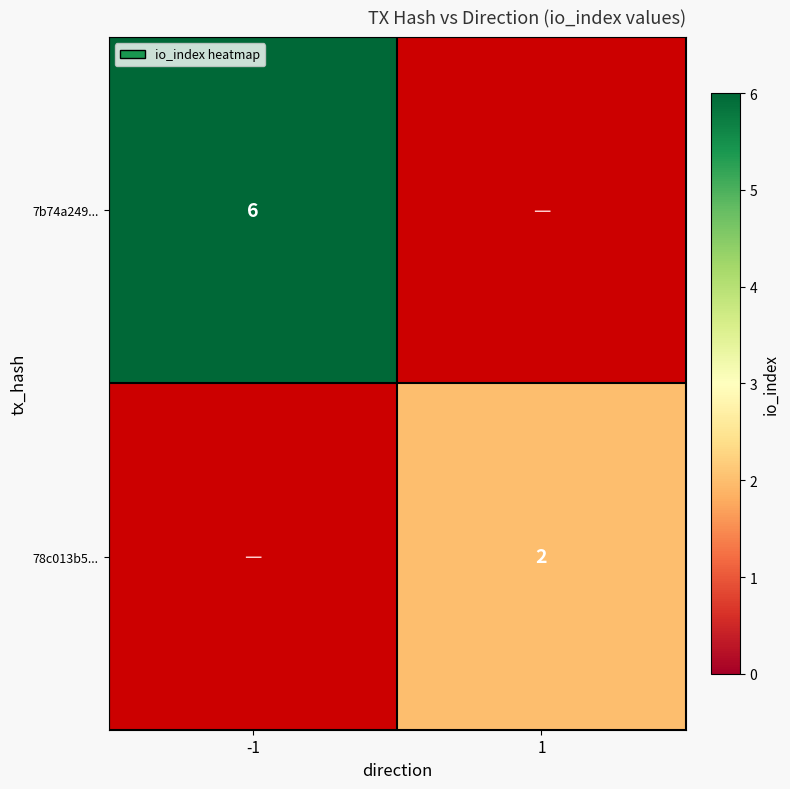

How many series are shown in this chart?

2